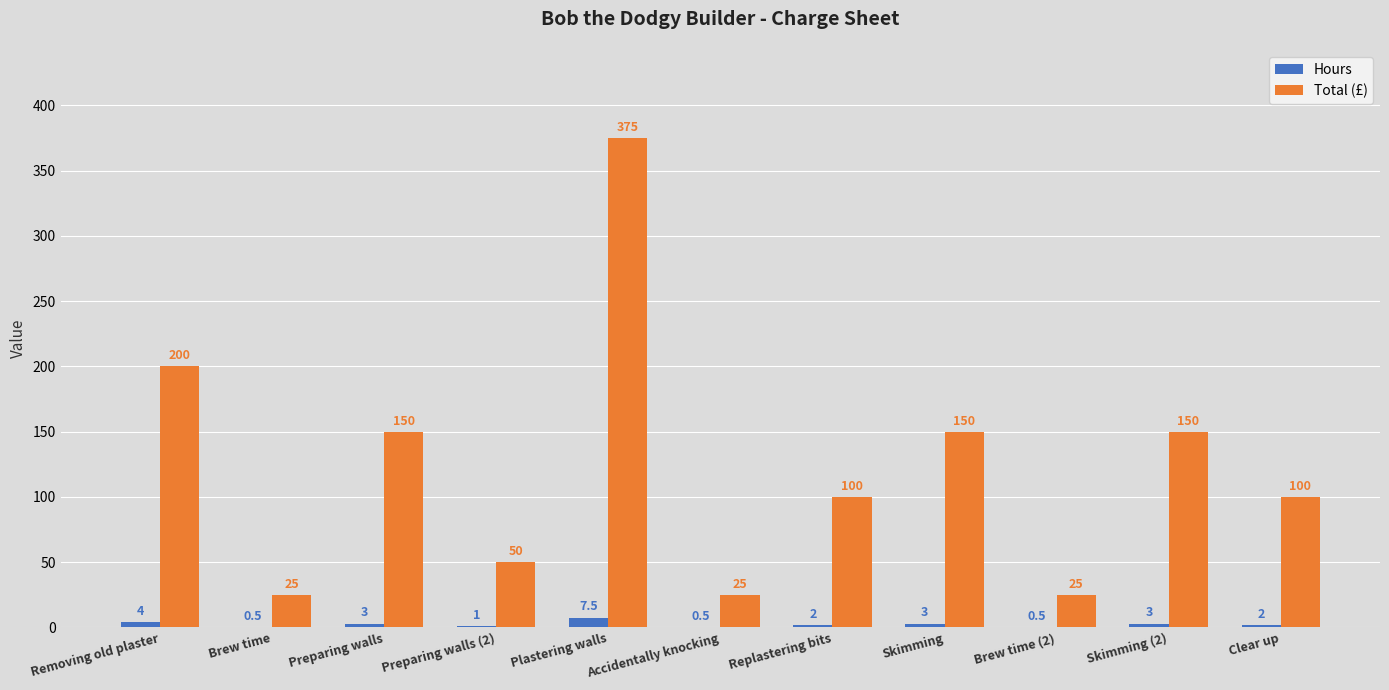

Which series has the largest range (max minus min)?

Total (£)